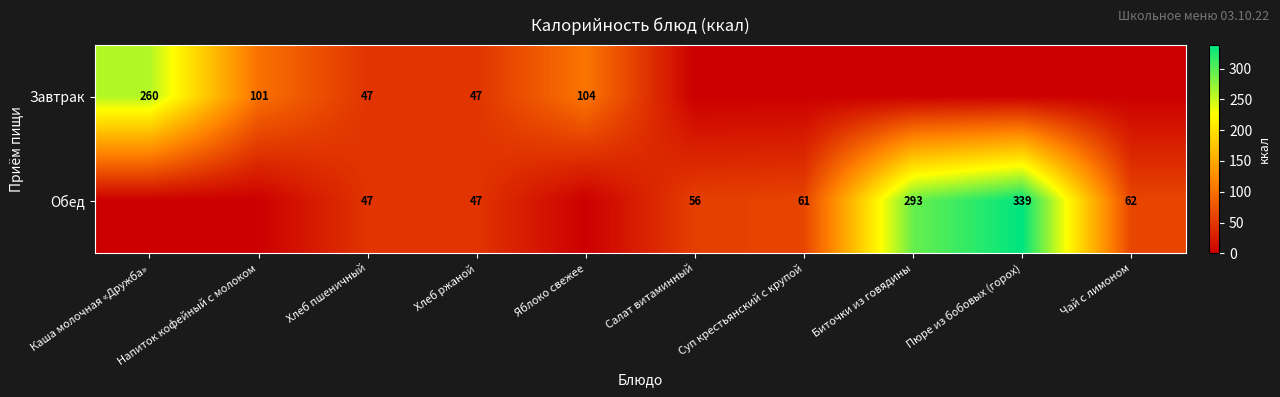

Which label corresponds to the smallest value in the chart?

Салат витаминный